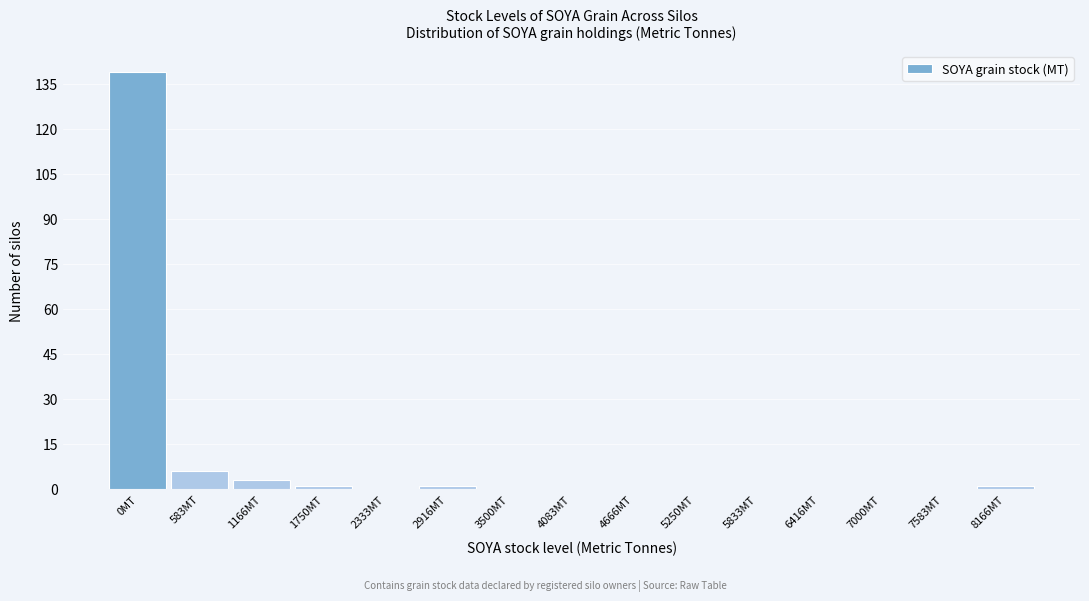

Reading left to right, what are all the values shown in this chart?

0MT=139	583MT=6	1166MT=3	1750MT=1	2333MT=0	2916MT=1	3500MT=0	4083MT=0	4666MT=0	5250MT=0	5833MT=0	6416MT=0	7000MT=0	7583MT=0	8166MT=1